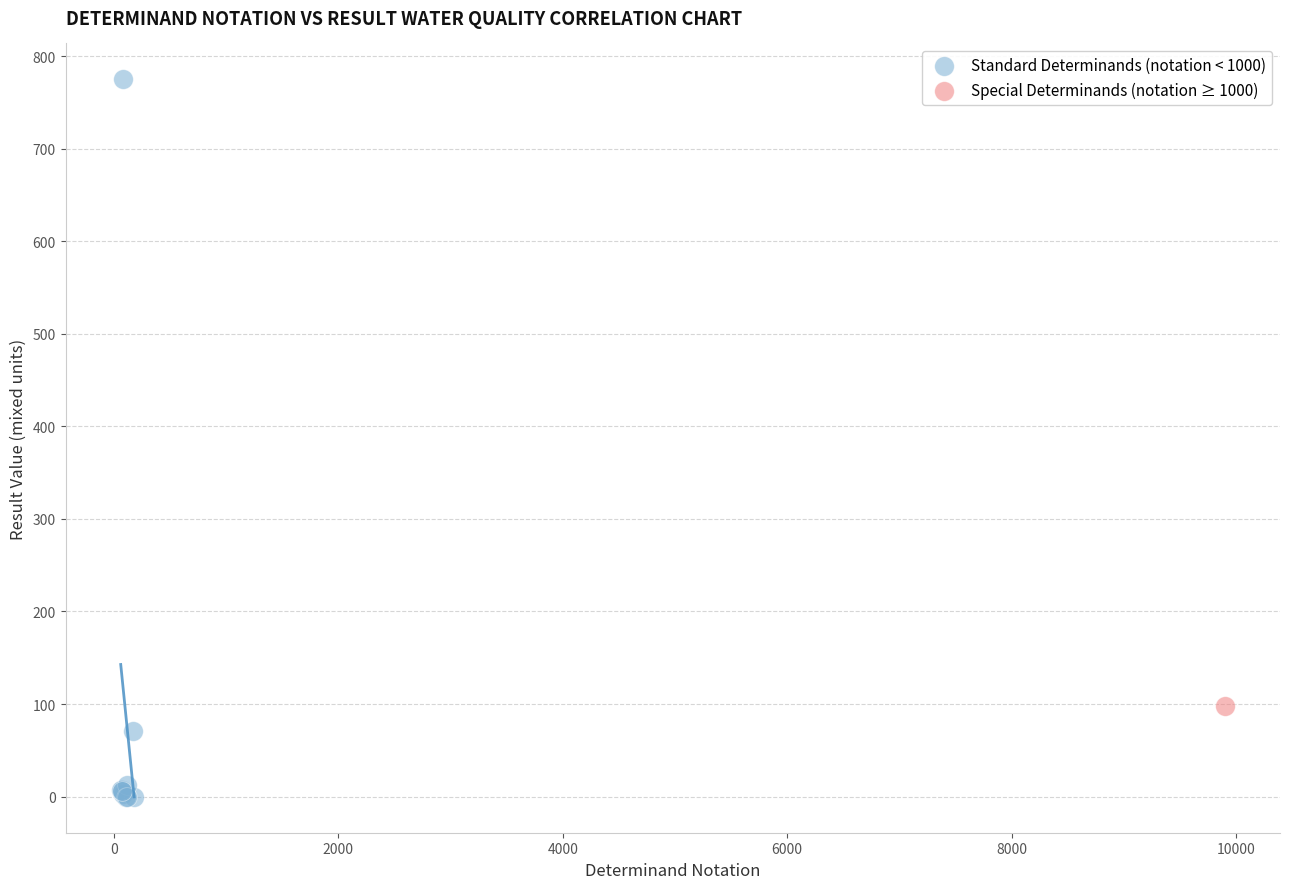

What are all the series names shown in the legend?

Standard Determinands (notation < 1000), Special Determinands (notation ≥ 1000)